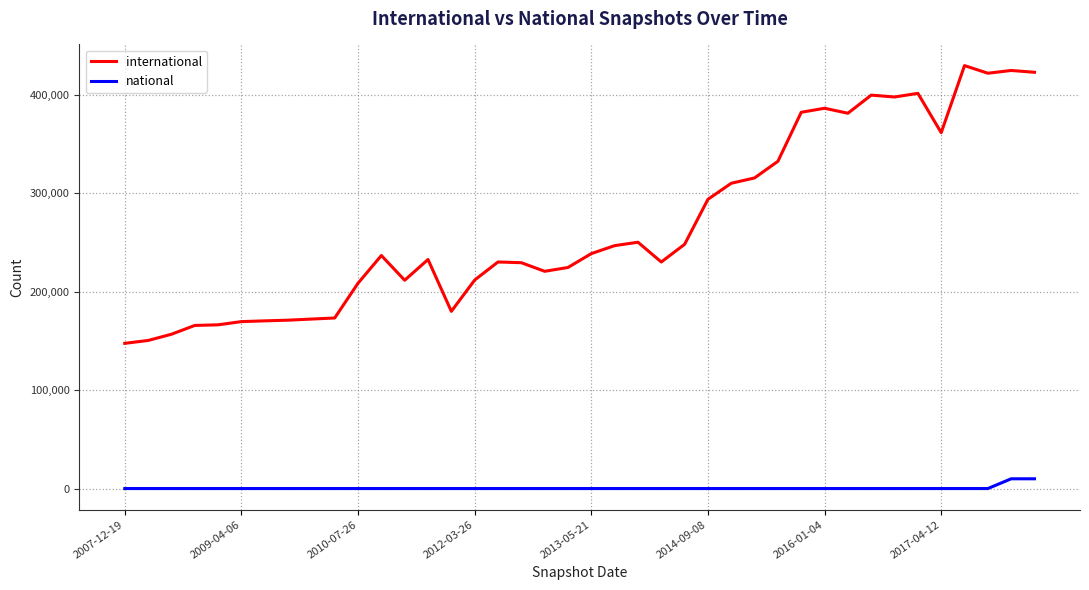

True or false: national and international cross at least once.

False